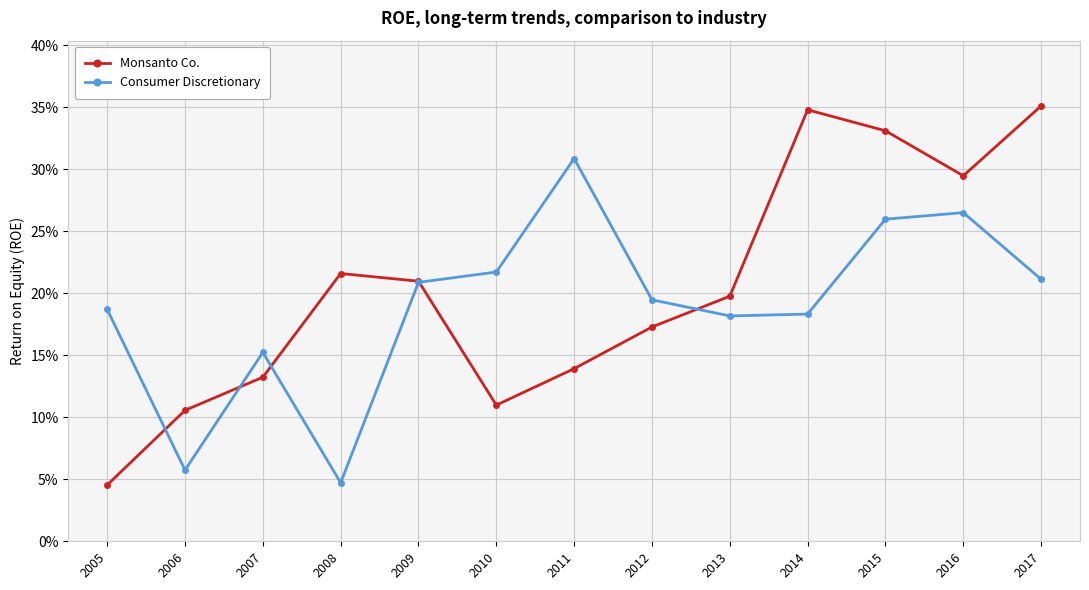

The Consumer Discretionary series shows 0.2 at 2007. True or false?

False